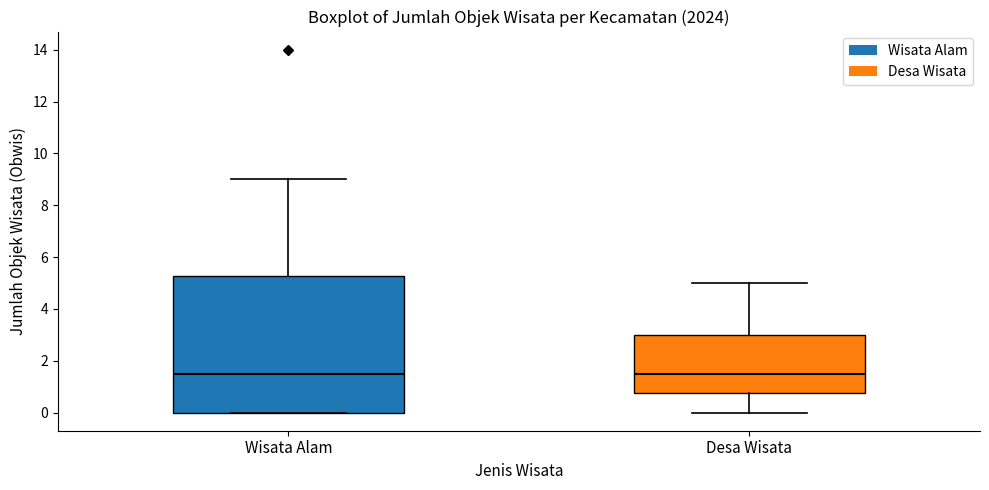

Reading left to right, read every box against the y-axis: the position of its median line, the range the box covers, and the ends of its whiskers. The values are not printed on the chart, so give them approximately, as read against the axis.

Wisata Alam: median 1.6, box 0.0 to 5.2, whiskers 0.0 to 9.0
Desa Wisata: median 1.6, box 0.8 to 3.0, whiskers 0.0 to 5.0